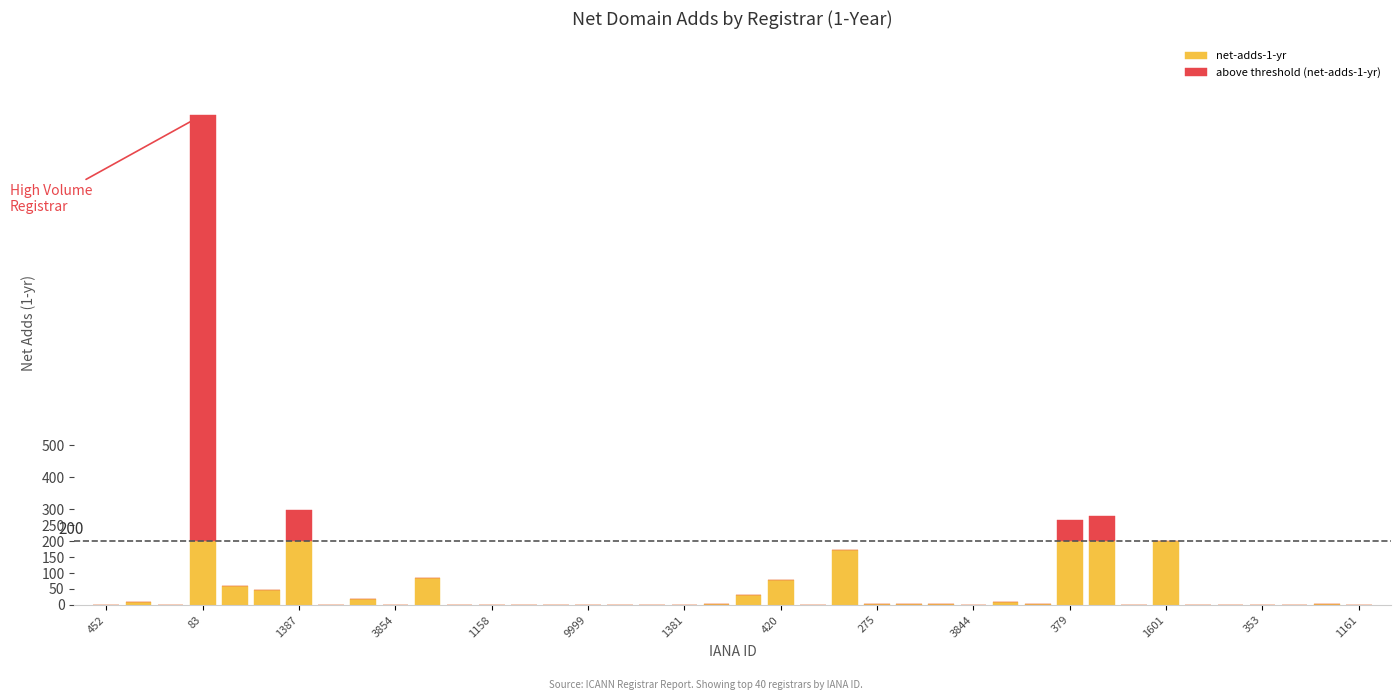

What are all the series names shown in the legend?

net-adds-1-yr, above threshold (net-adds-1-yr)